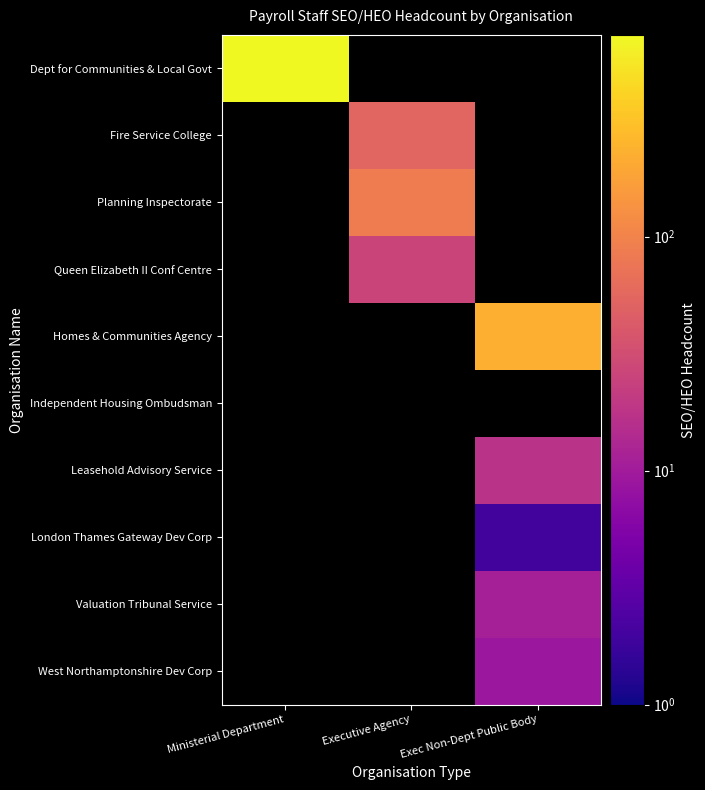

At how many categories does at least one series exceed 516?

1